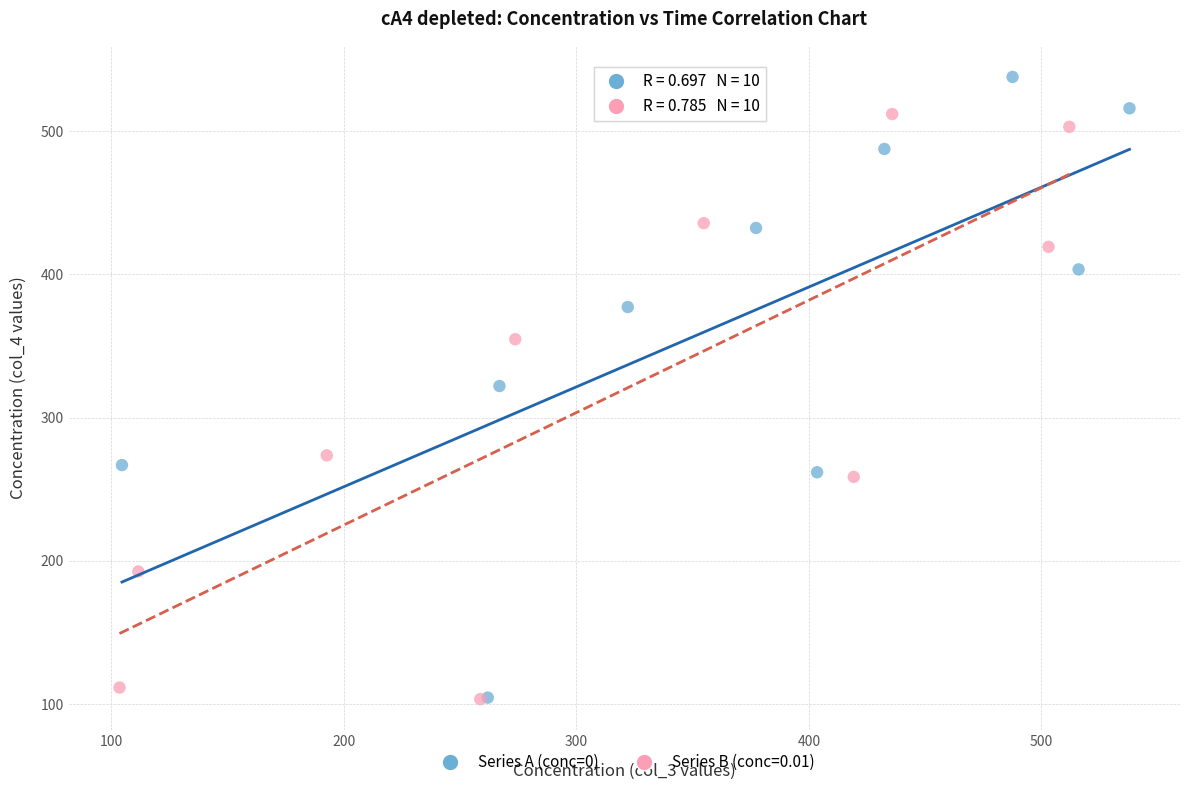

Which series contains the highest Y value?

Series A (conc=0)